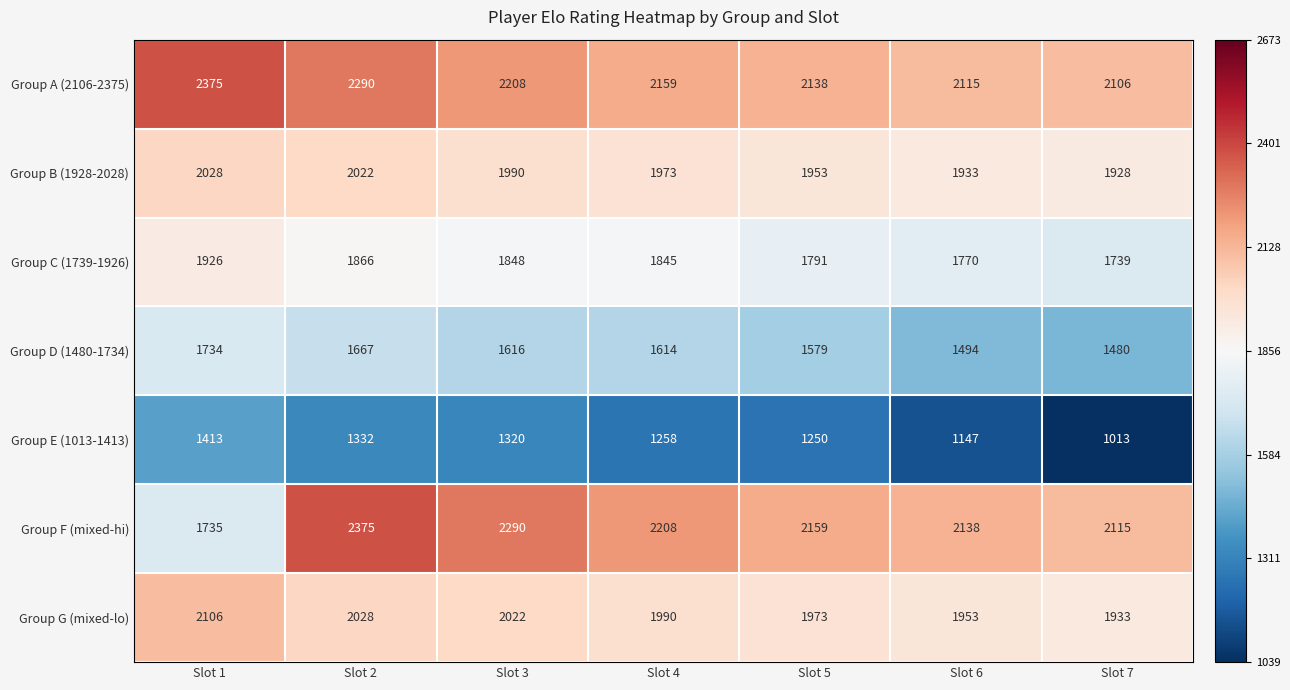

What is the average value of the Group G (mixed-lo) series?

2001